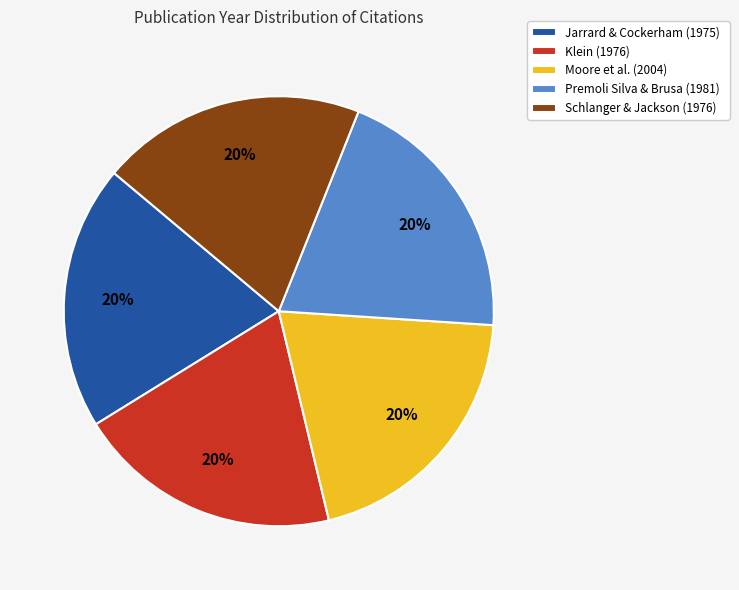

To the nearest percent, what is the combined percentage of Premoli Silva & Brusa (1981) and Schlanger & Jackson (1976)?

40%